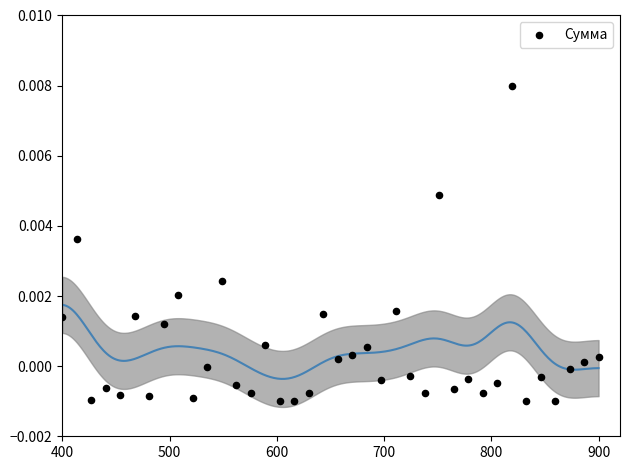

What is the range of X values (max minus min)?

500.0